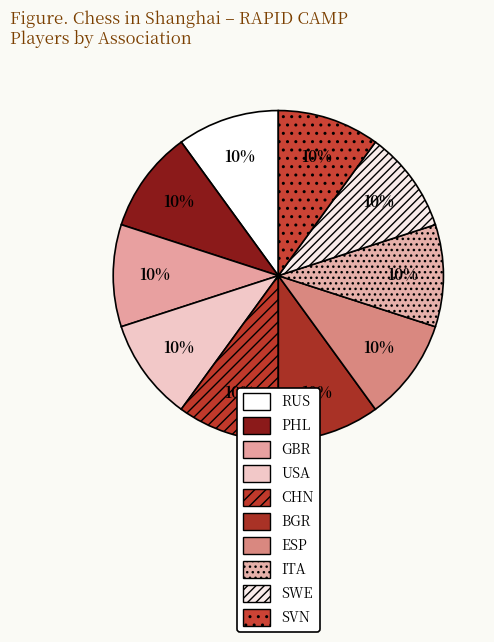

Combined, do USA and SWE account for over 50%?

No